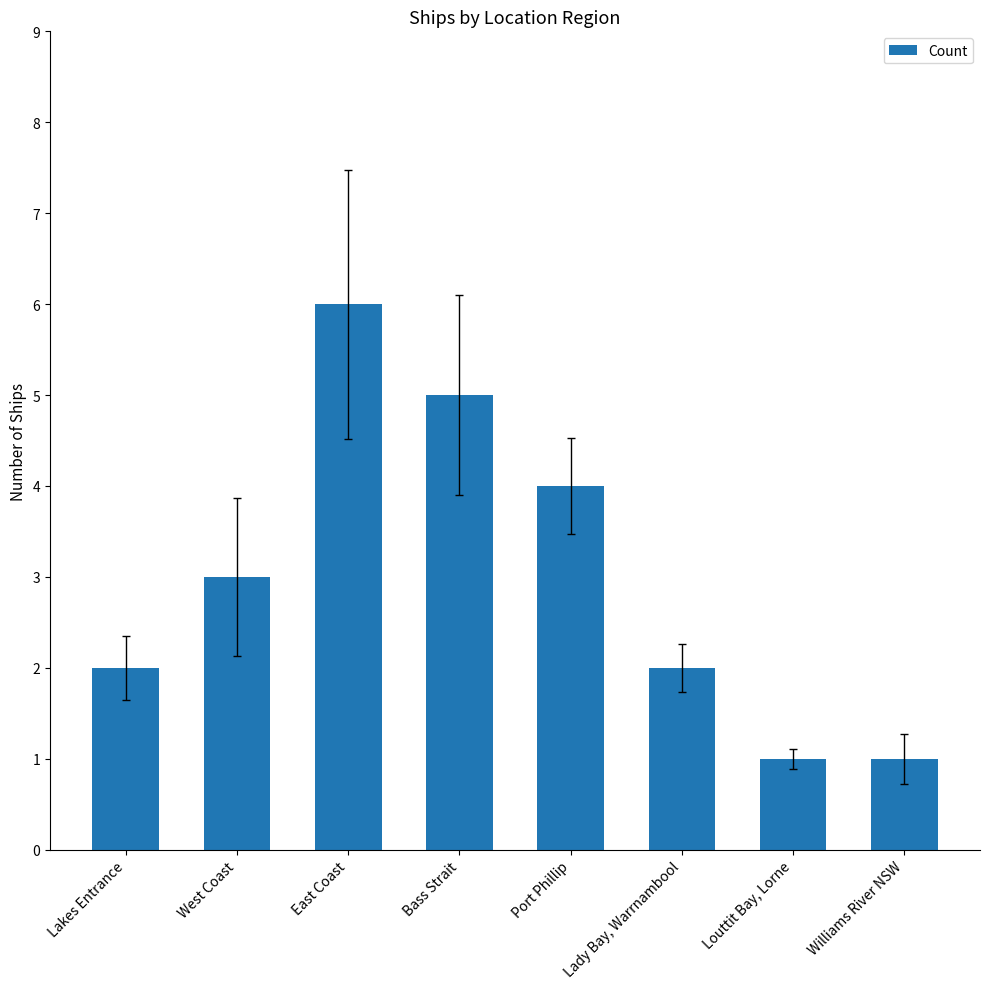

What is the label of the 2nd bar from the left?

West Coast